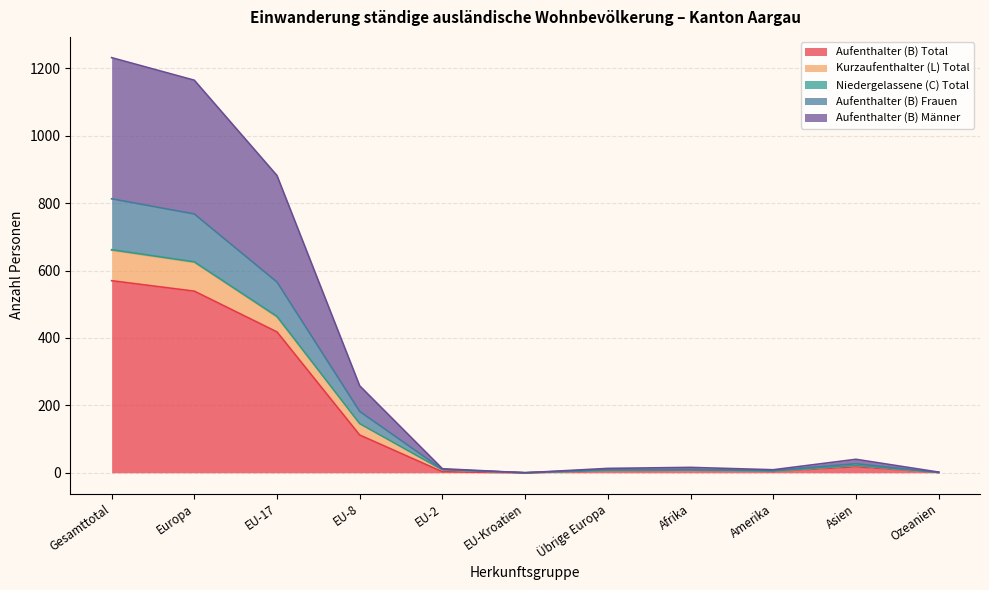

What is the value of the Aufenthalter (B) Frauen point at the 2nd from the left?

768